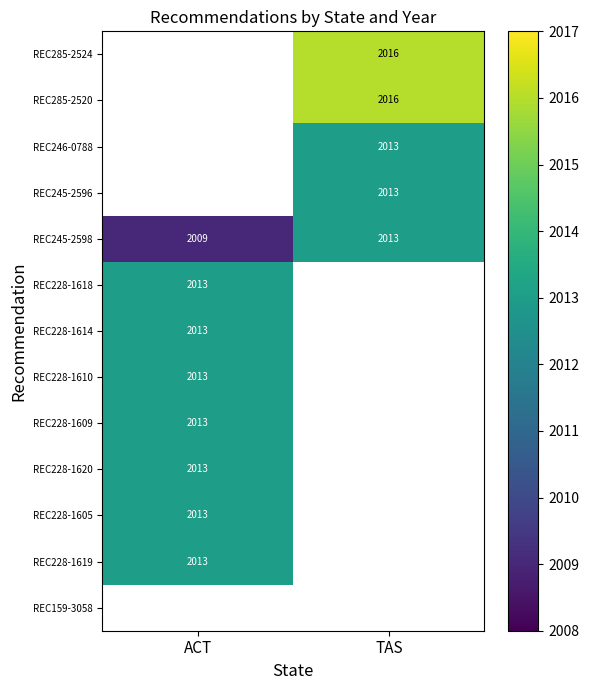

True or false: REC285-2520 has a value of 561.4 at TAS.

False